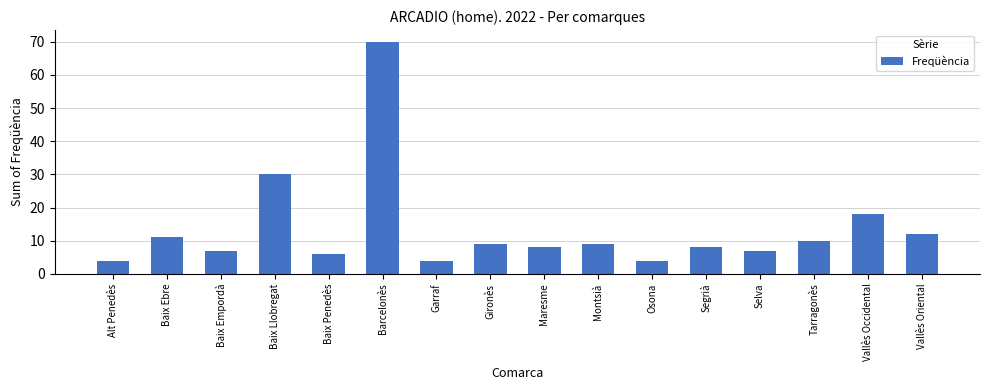

The value at Barcelonès is 39. True or false?

False